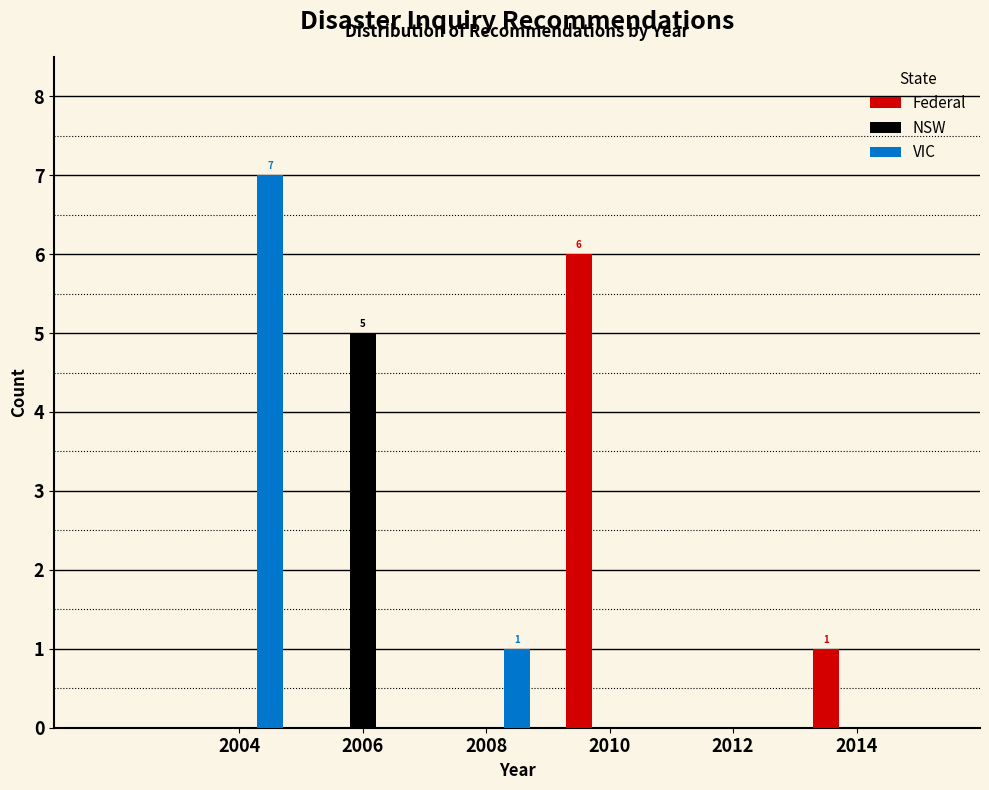

In the Federal series, which range on the x-axis has the tallest bar?

2009 to 2011